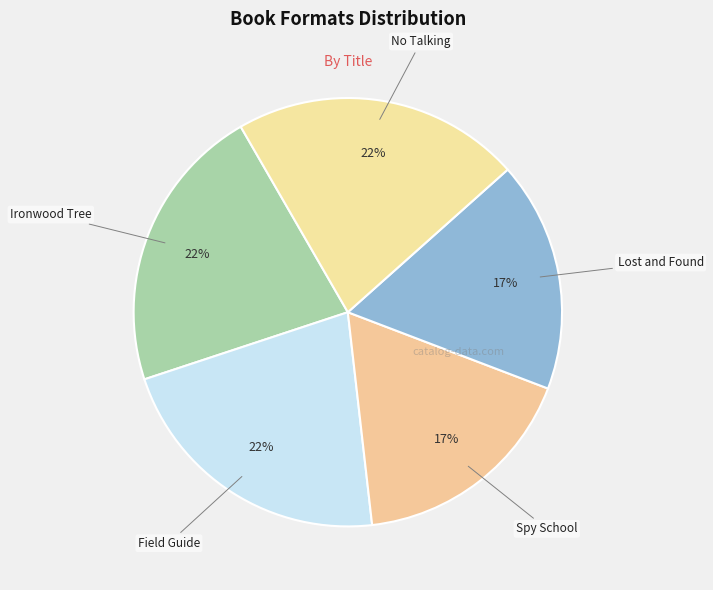

What is the smallest slice in the pie chart?

Spy School